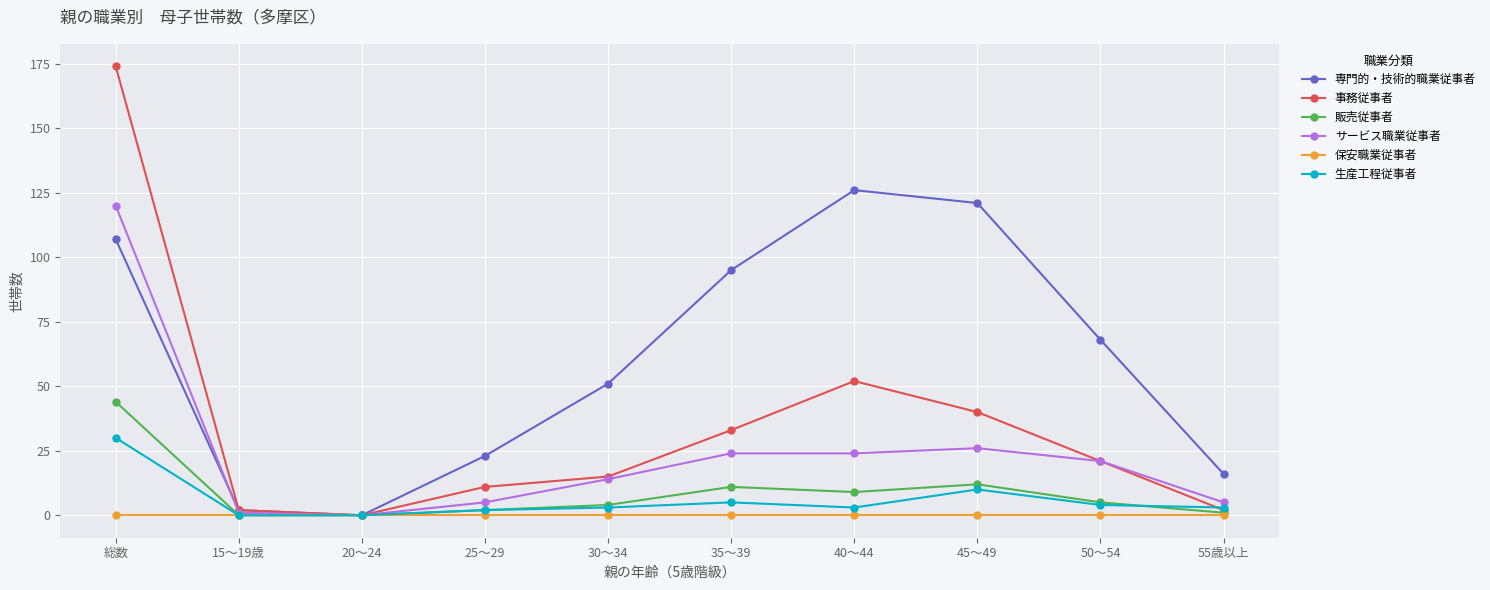

What is the total value across all series at 55歳以上?

27